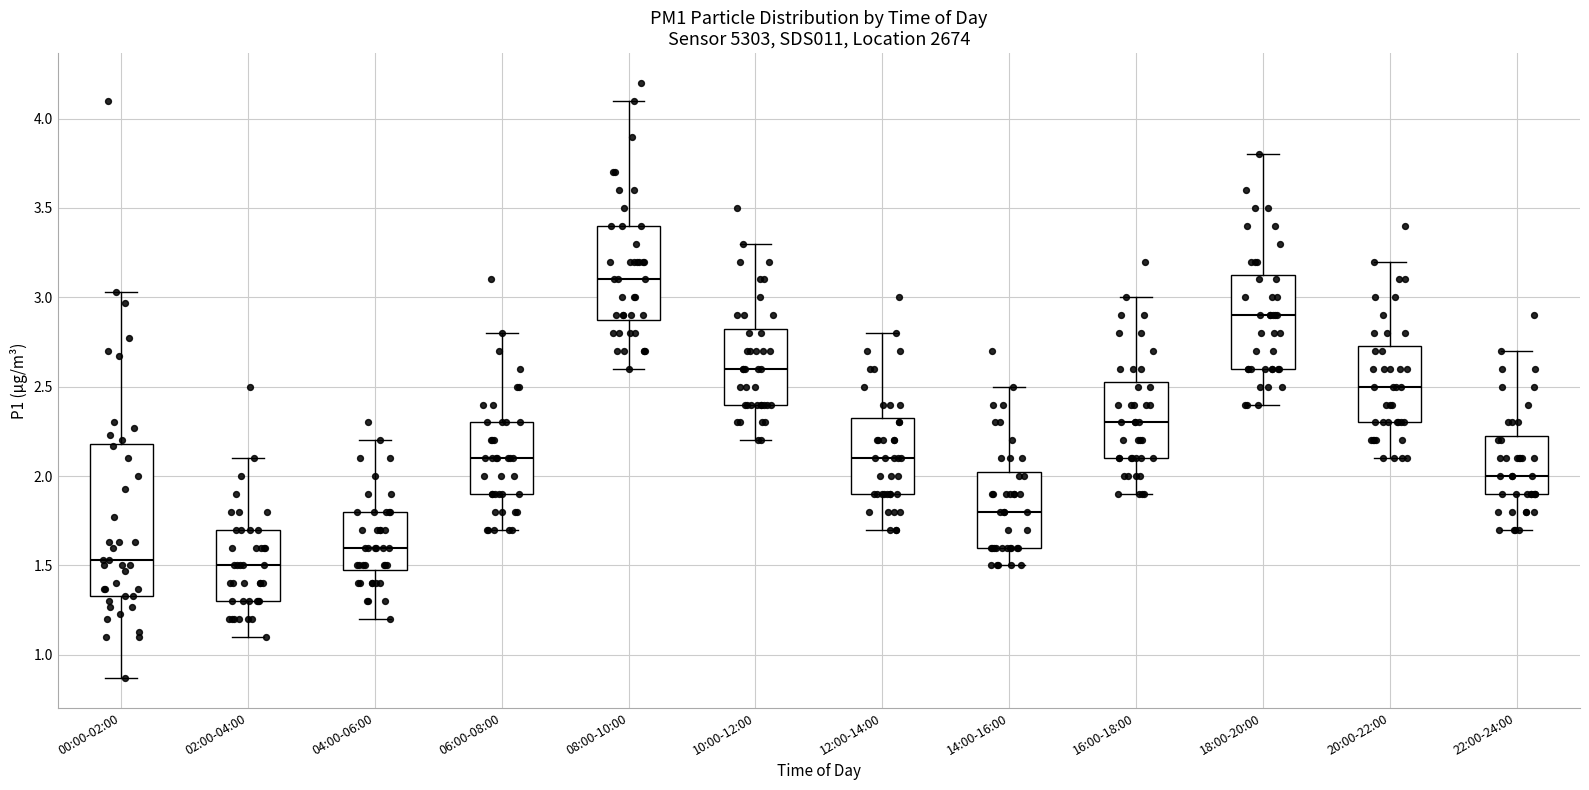

Where does the median line of the box for 18:00-20:00 sit on the y-axis? The values are not printed on the chart, so give them approximately, as read against the axis.

2.90